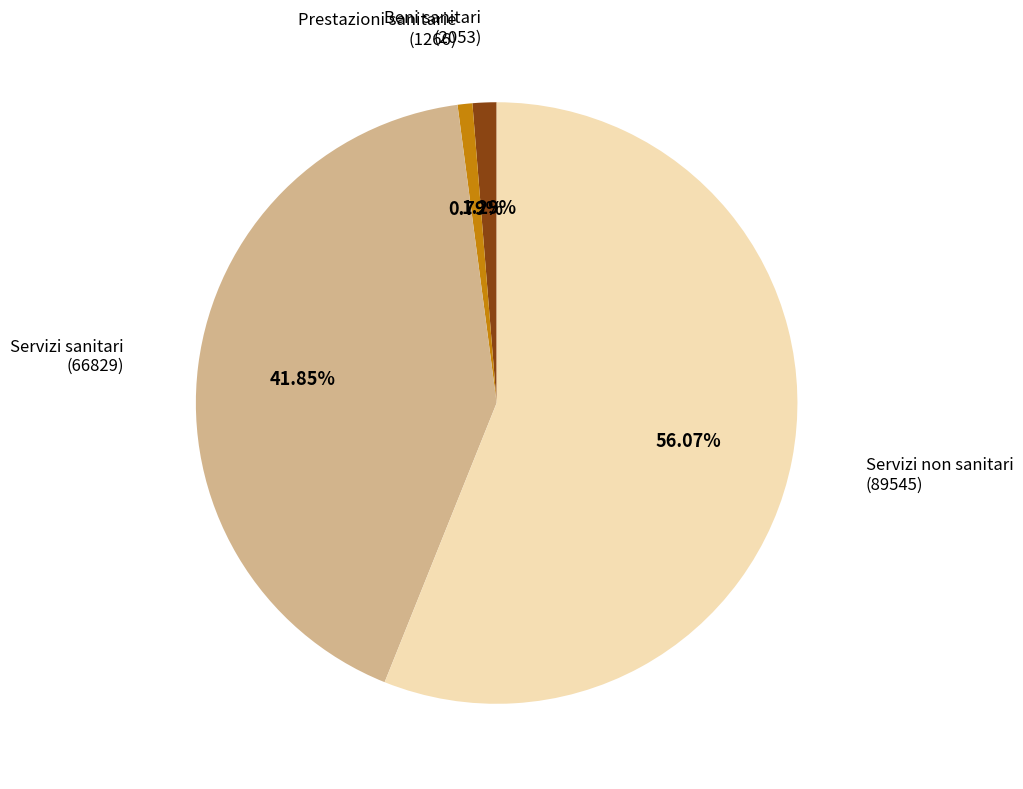

Does Servizi sanitari represent more than half of the total?

No